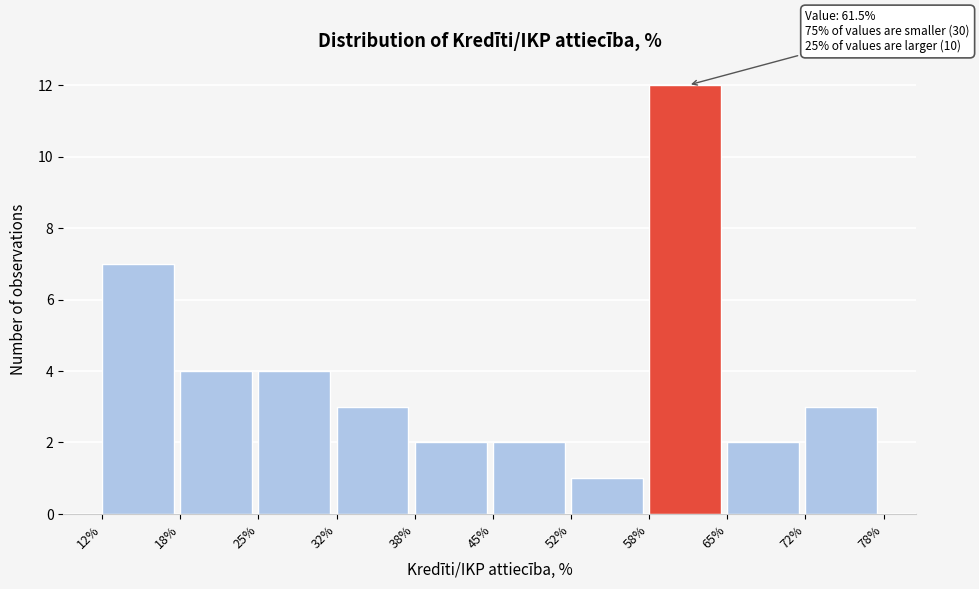

Which range on the x-axis has the tallest bar?

58% to 65%